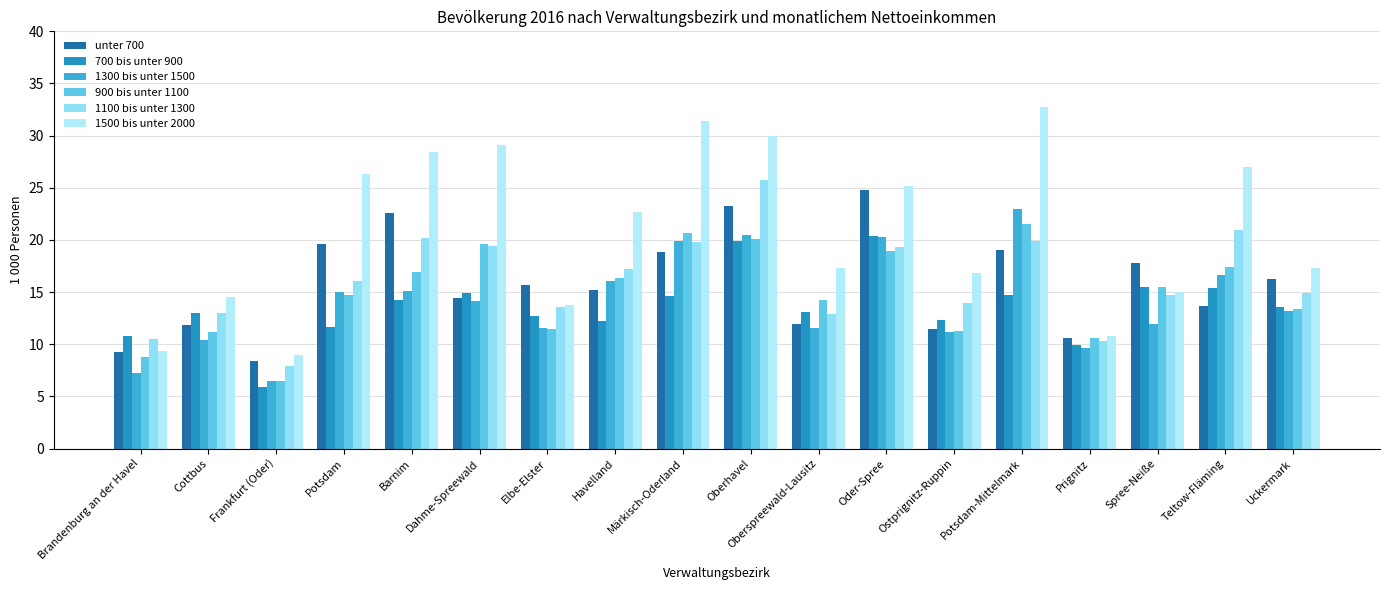

What is the spread (max minus min) of values at Elbe-Elster?

4.2